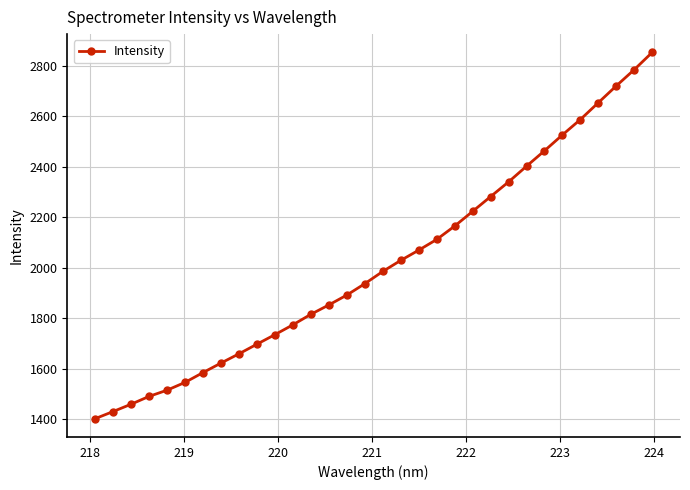

What is the sum of all values?

64586.7